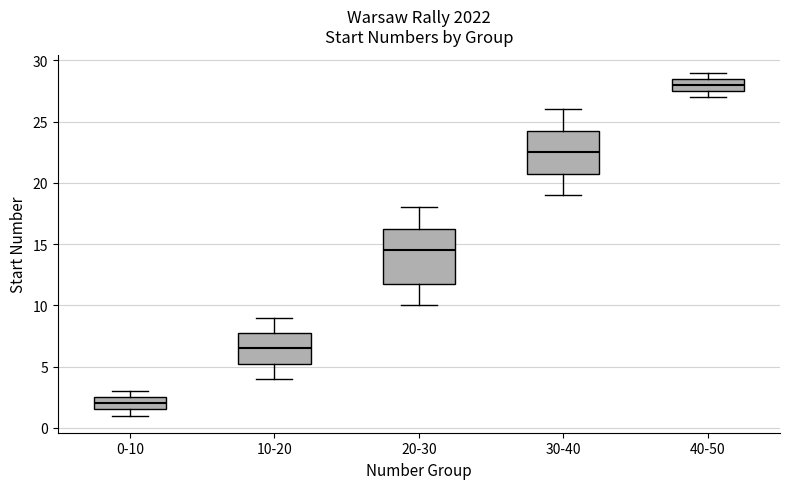

Which box's median line is the highest?

40-50